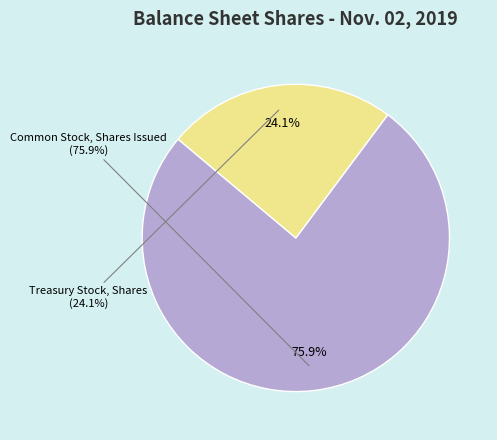

To the nearest percent, what is the combined percentage of Treasury Stock, Shares and Common Stock, Shares Issued?

100%